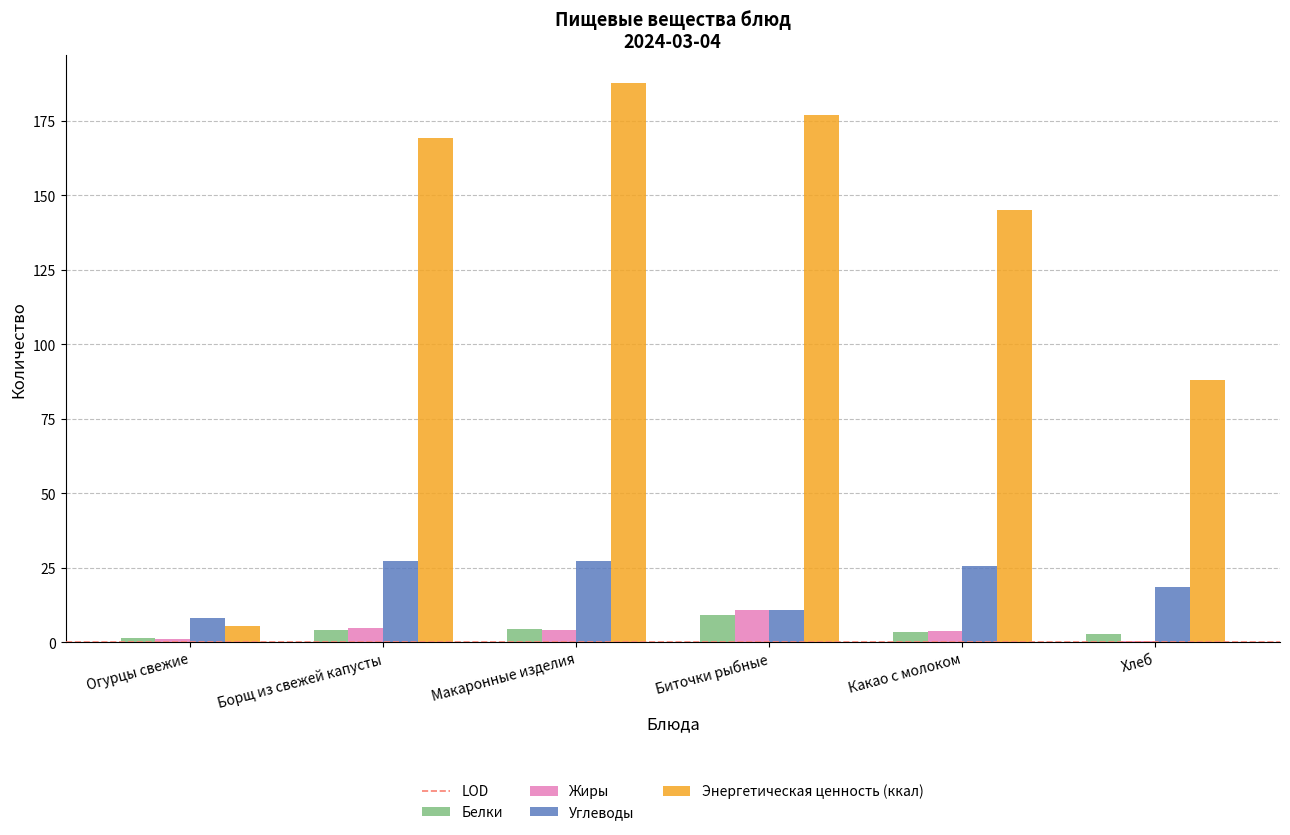

What is the maximum value for Углеводы?

27.4